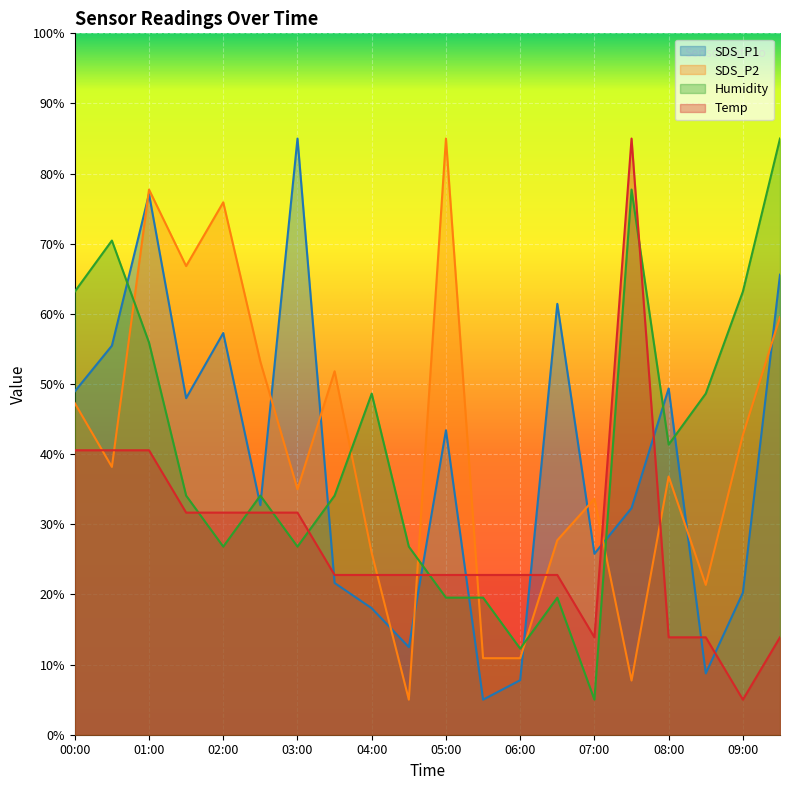

What is the smallest value displayed?

5.0